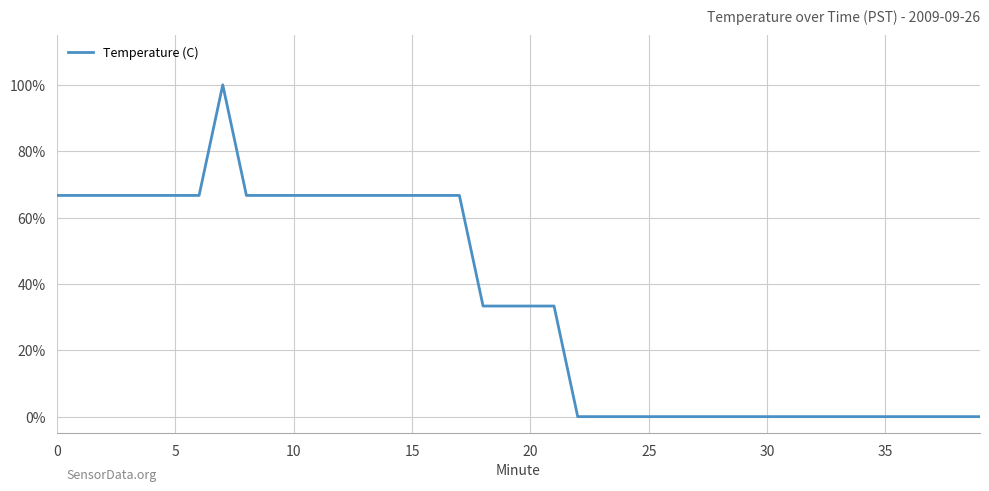

What is the difference between the second highest and second lowest values?

66.7